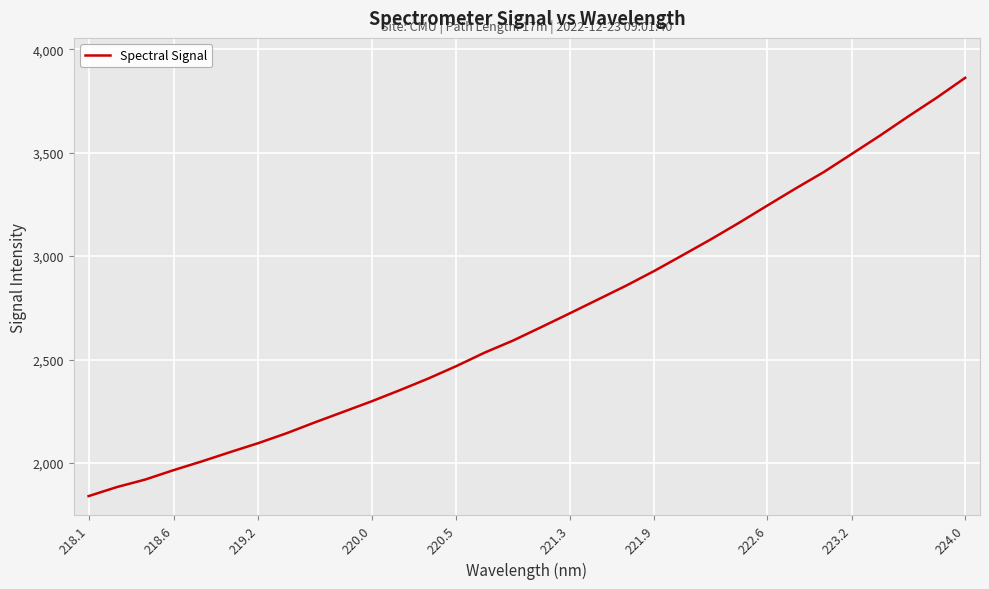

What is the greatest value displayed?

3862.4